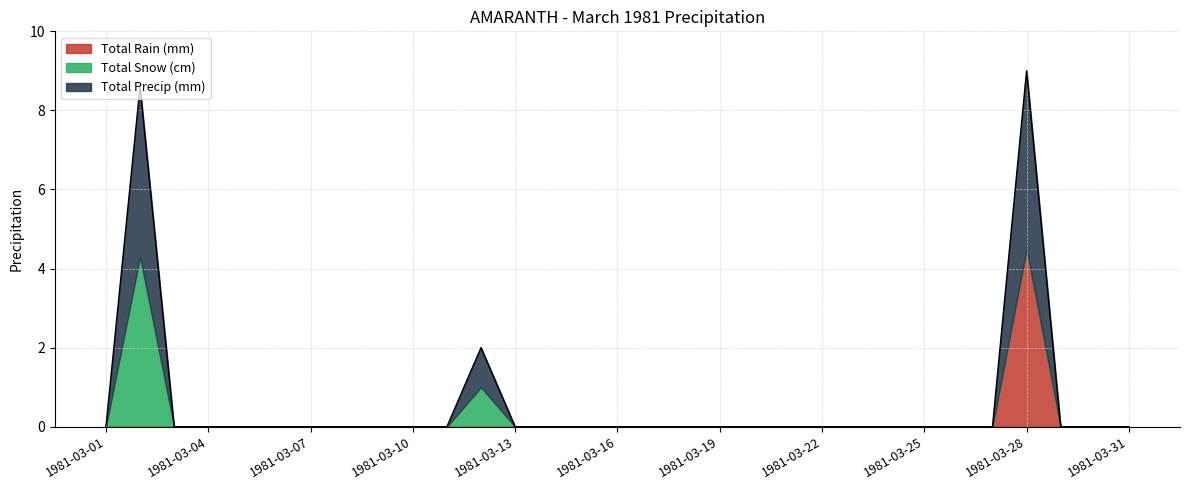

True or false: Total Precip (mm) has more than 2 interior local peaks.

True